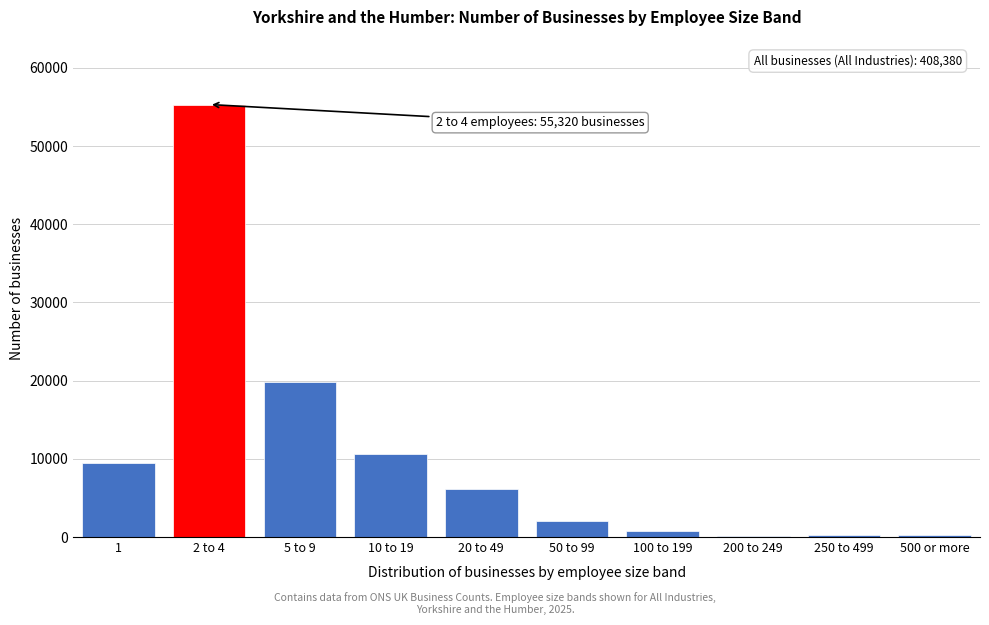

Which category has the highest value across all series?

2 to 4